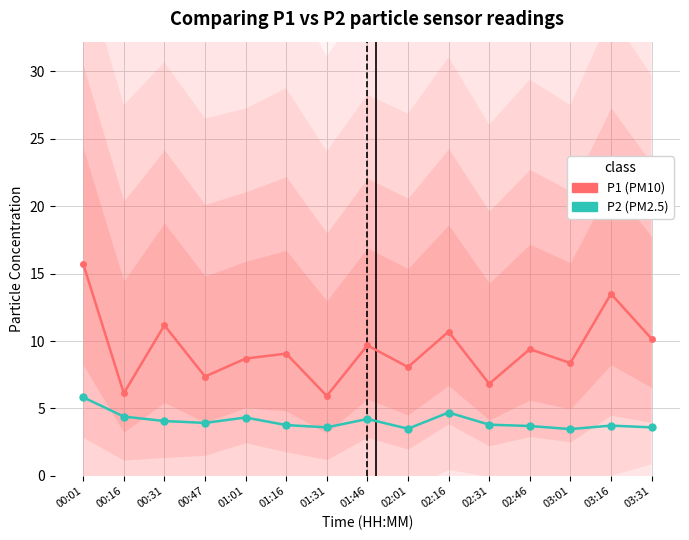

True or false: P1 (PM10) and P2 (PM2.5) cross at least once.

False